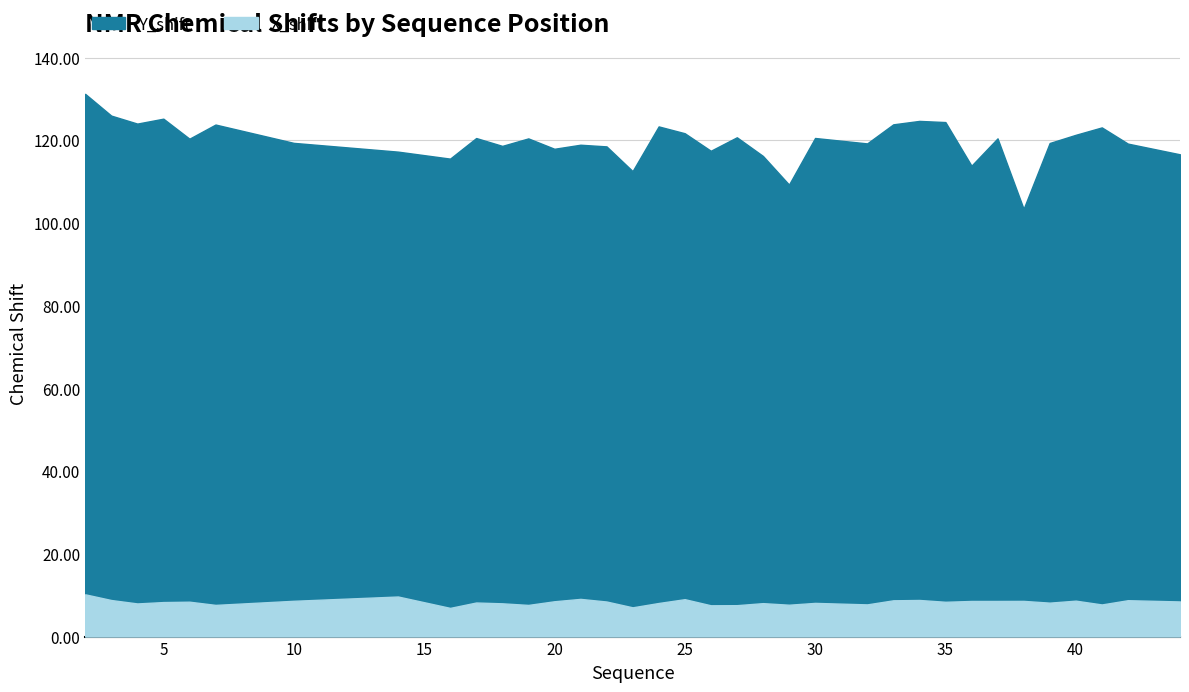

What is the maximum value shown in the chart?

131.2